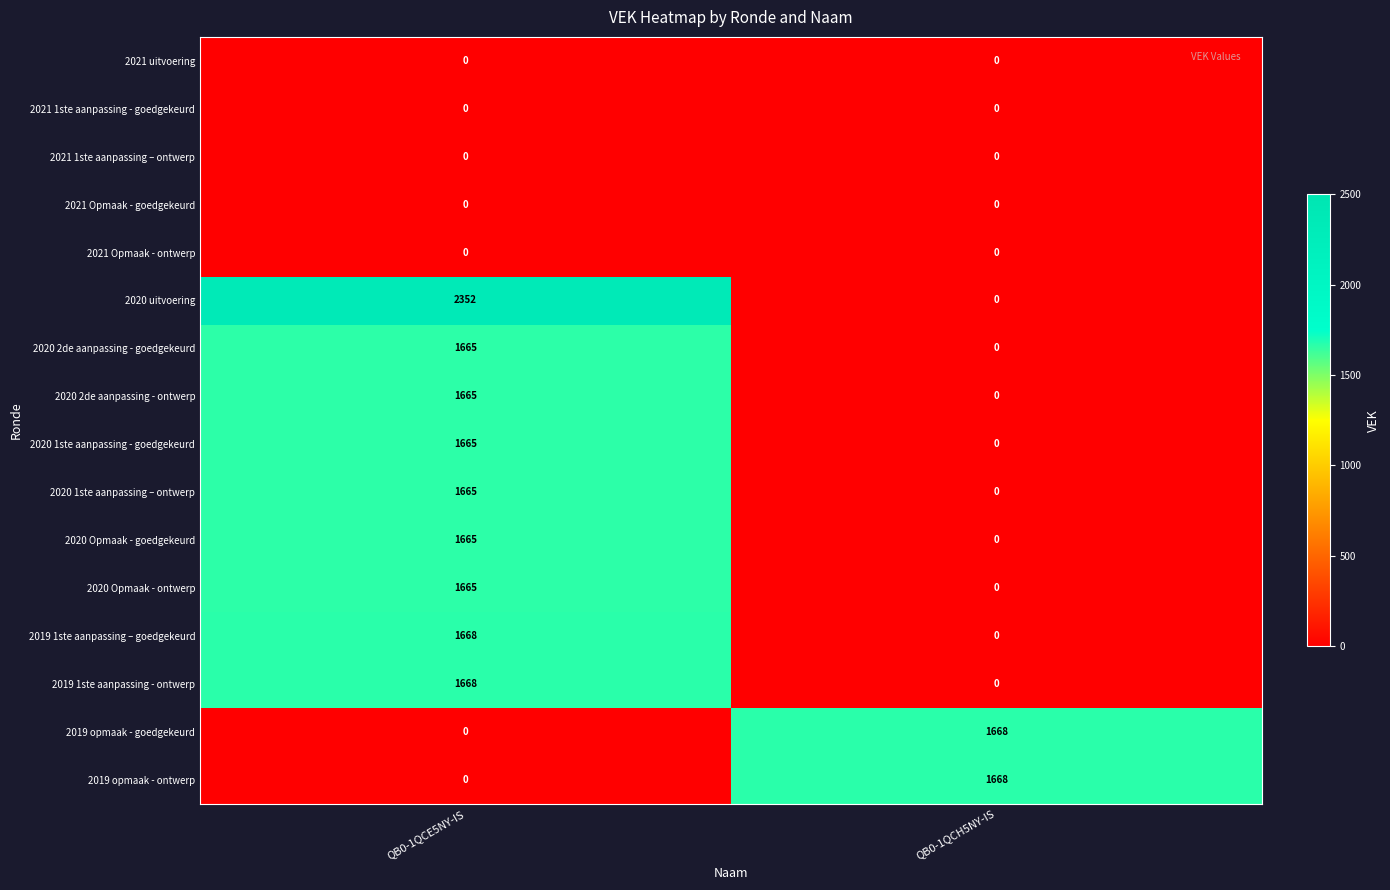

List the labels in order of 2020 1ste aanpassing - goedgekeurd value, smallest first.

QB0-1QCH5NY-IS, QB0-1QCE5NY-IS